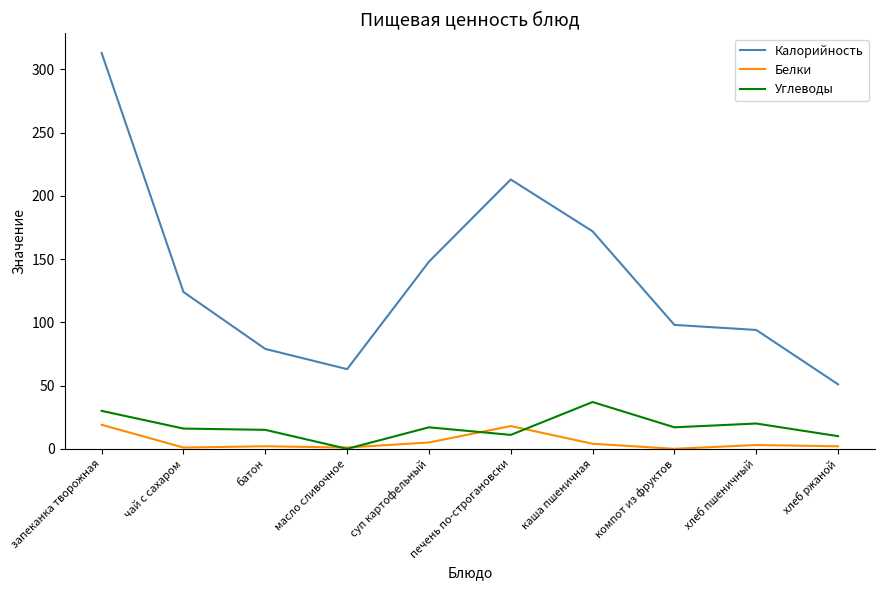

The Калорийность series shows 79 at батон. True or false?

True